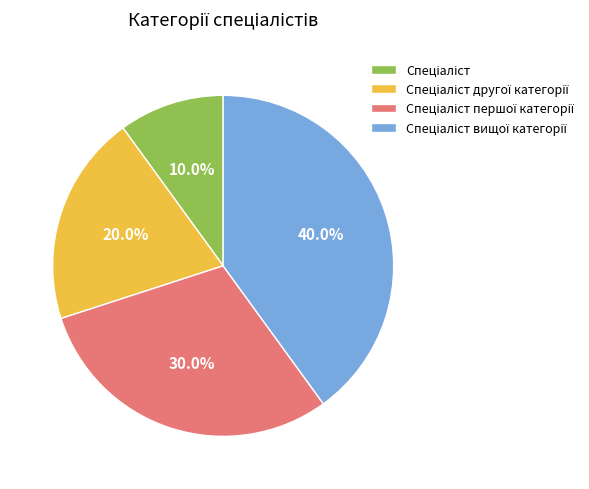

Is there any slice that represents more than half of the pie?

No